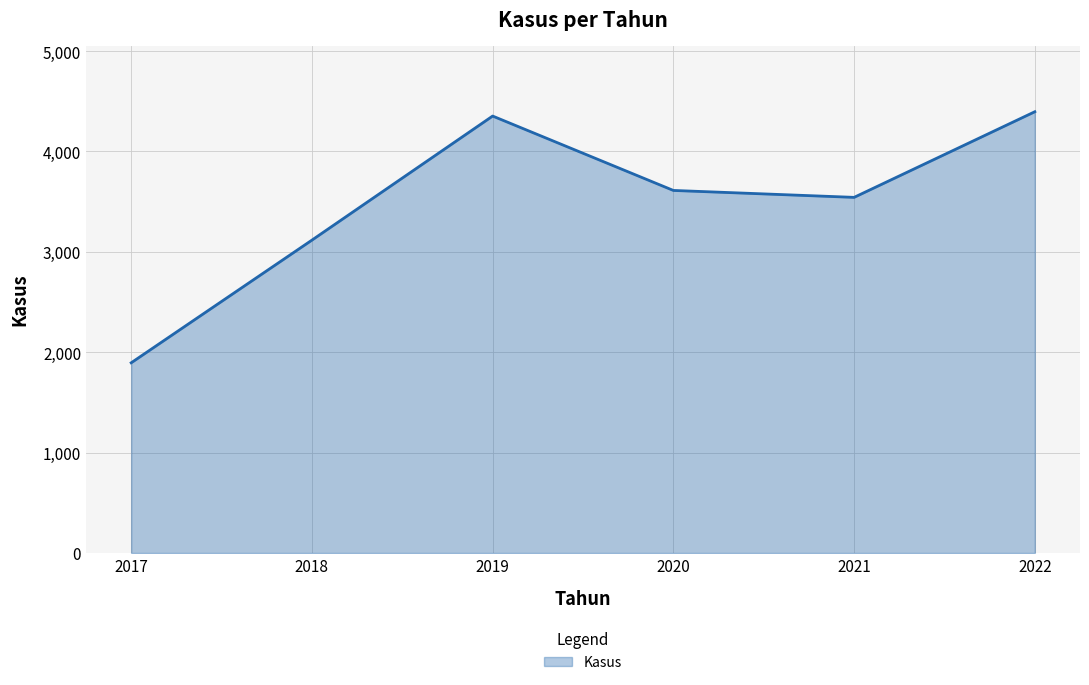

At which label does the data first exceed 3612?

2019